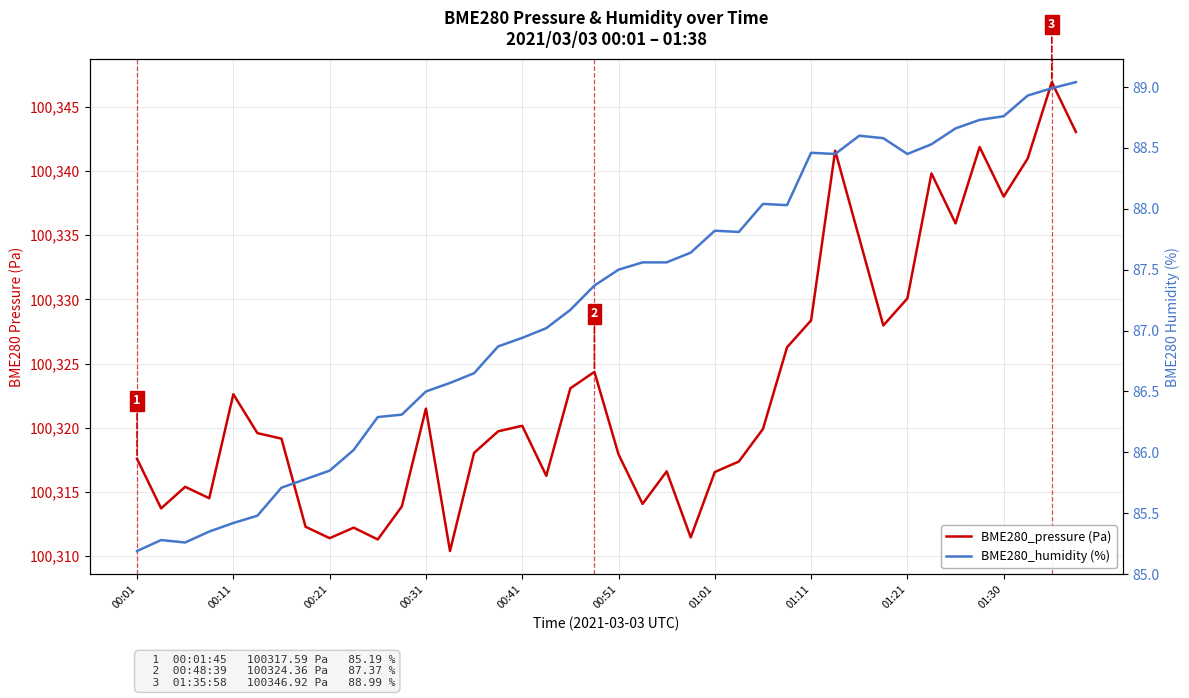

What is the value of the BME280_pressure (Pa) point at the 20th from the left?

100324.4